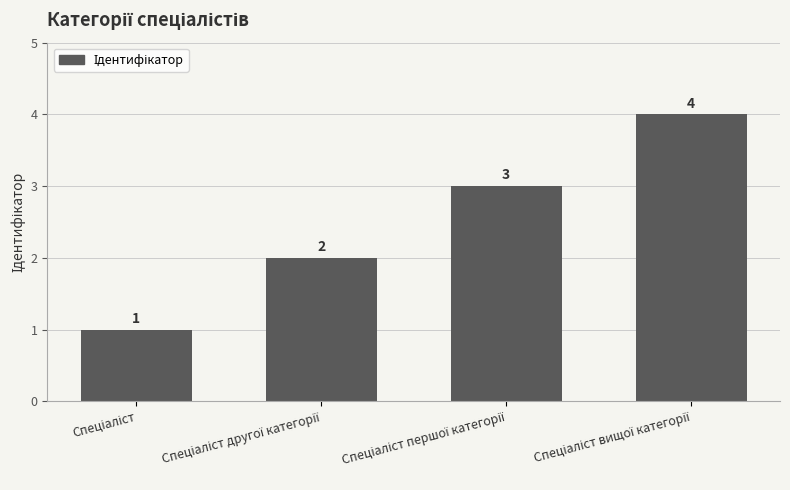

What is the difference between the maximum and minimum values?

3